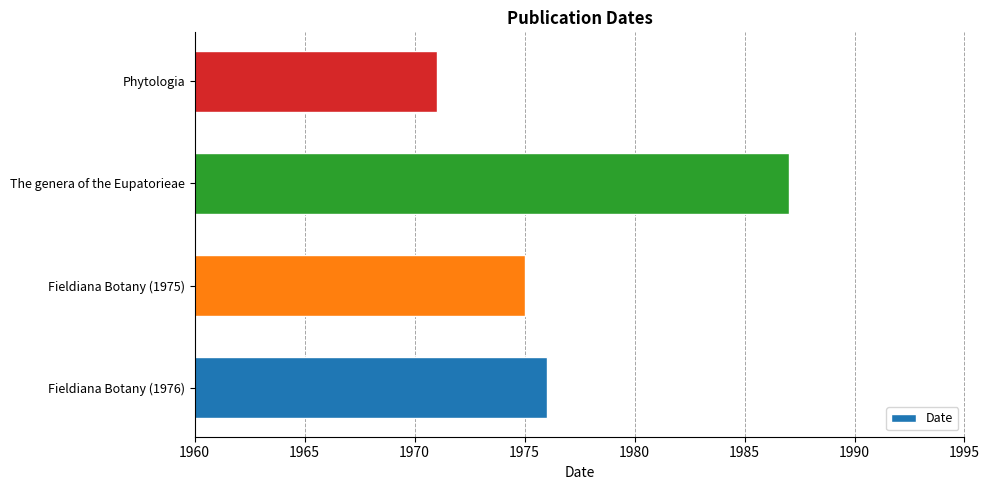

What is the sum of all values?

7909